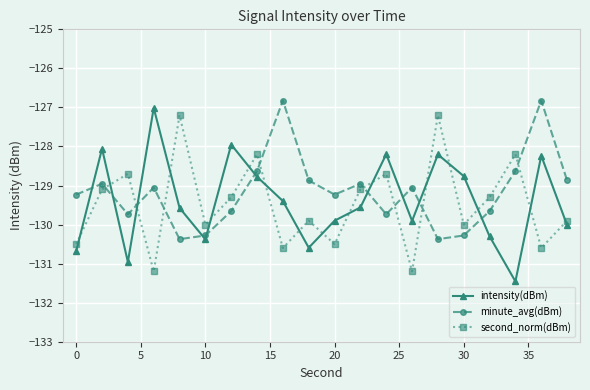

True or false: intensity(dBm) has more than 1 interior local peaks.

True